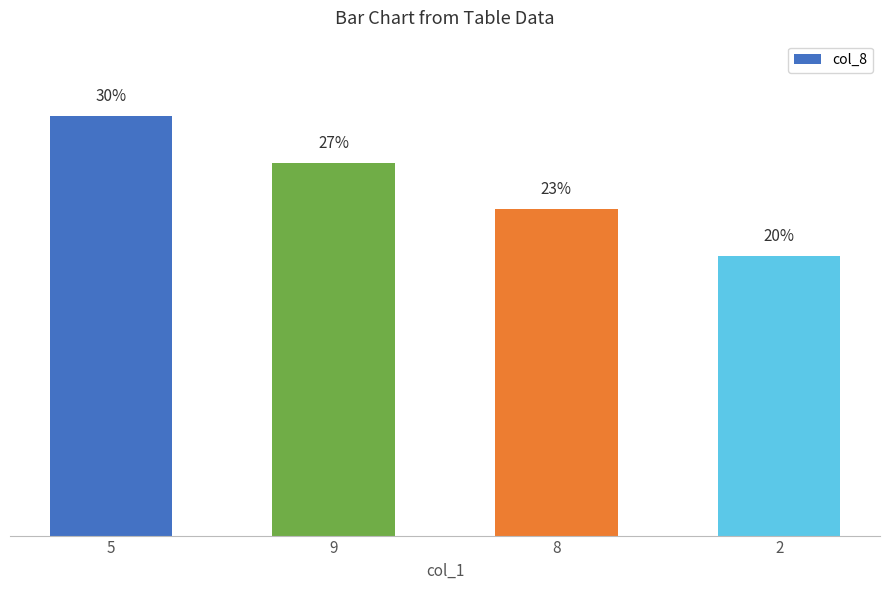

Rank the categories by value from highest to lowest.

5, 9, 8, 2